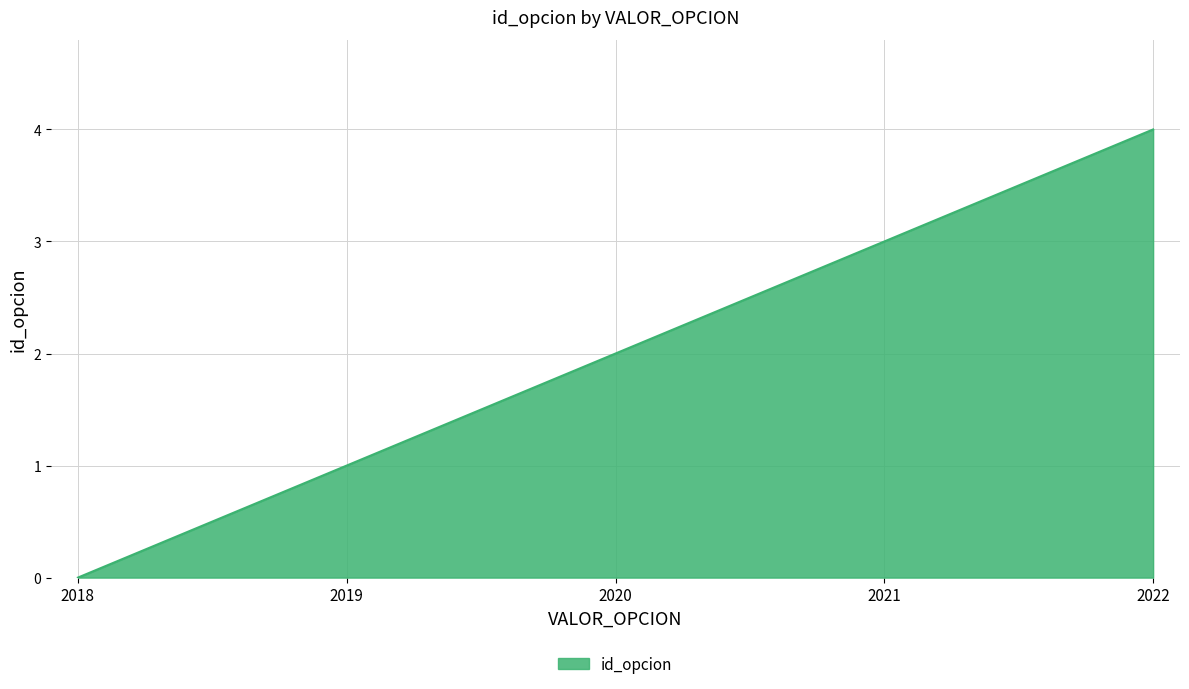

What is the difference between the second highest and second lowest values?

2